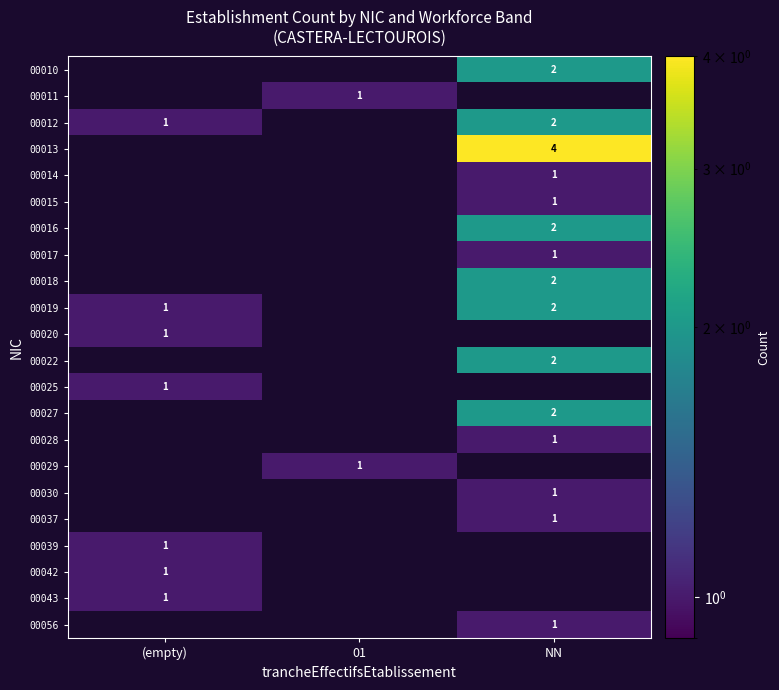

True or false: 00016 has a value of 2.8 at NN.

False